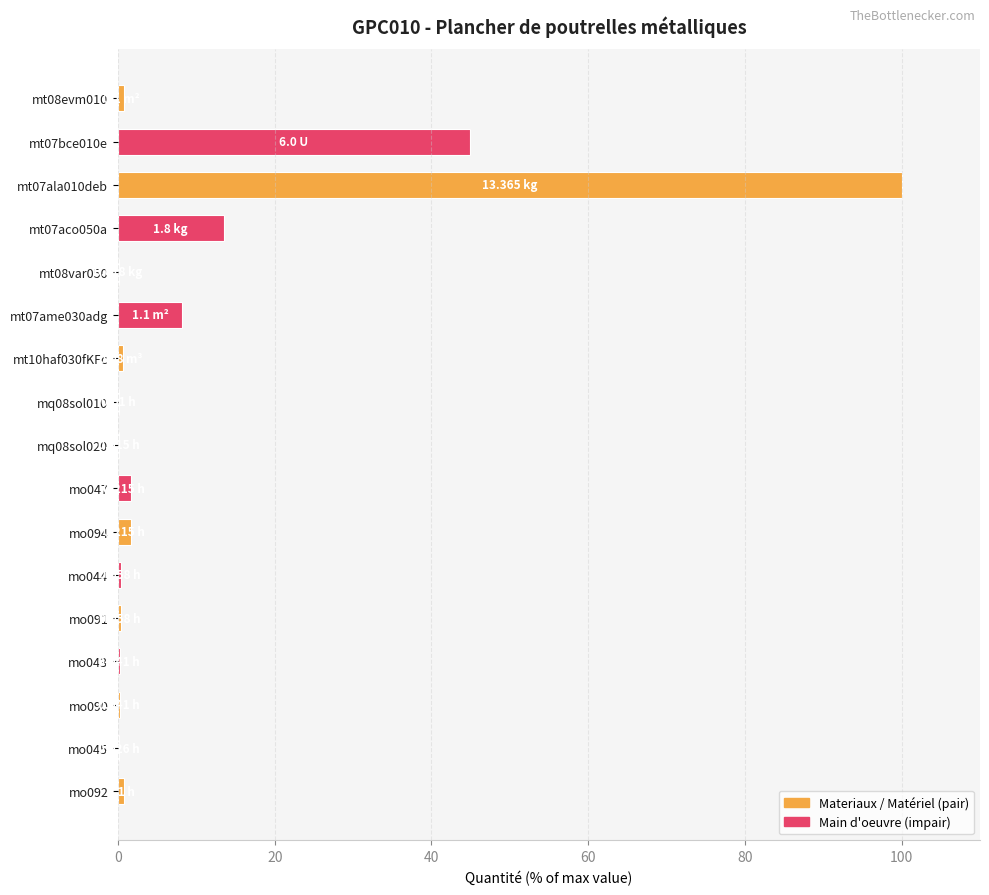

What is the sum of all values?

173.9